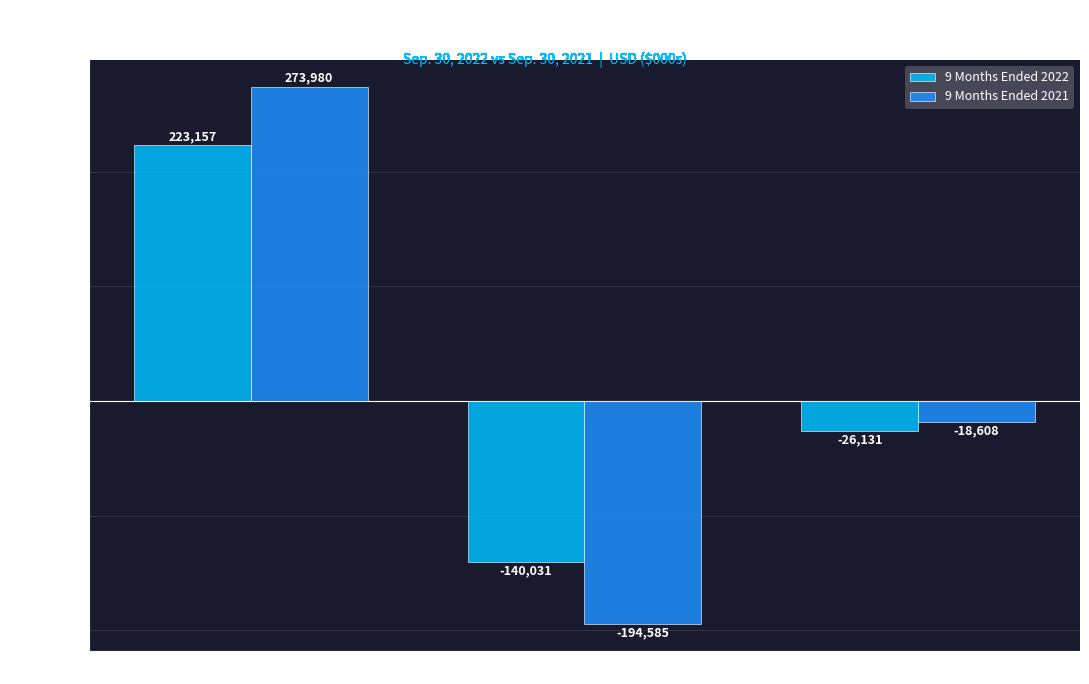

Is the value of 9 Months Ended 2021 at Operating Activities greater than the value of 9 Months Ended 2022 at Investing Activities?

Yes